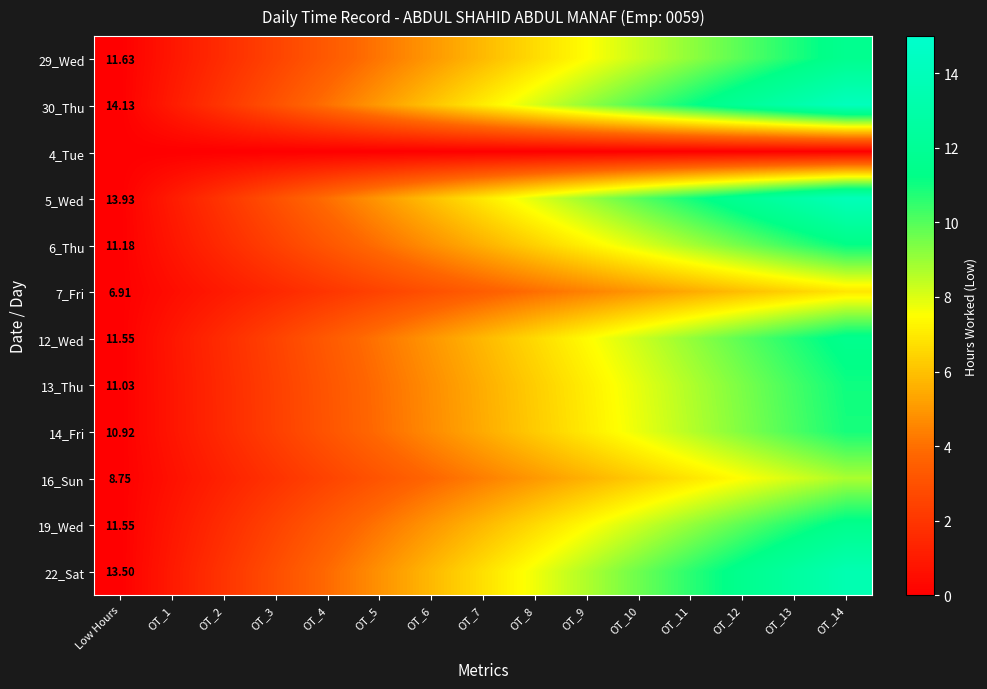

List the labels in order of 29_Wed value, largest first.

OT_14, OT_13, OT_12, OT_11, OT_10, OT_9, OT_8, OT_7, OT_6, OT_5, OT_4, OT_3, OT_2, OT_1, Low Hours